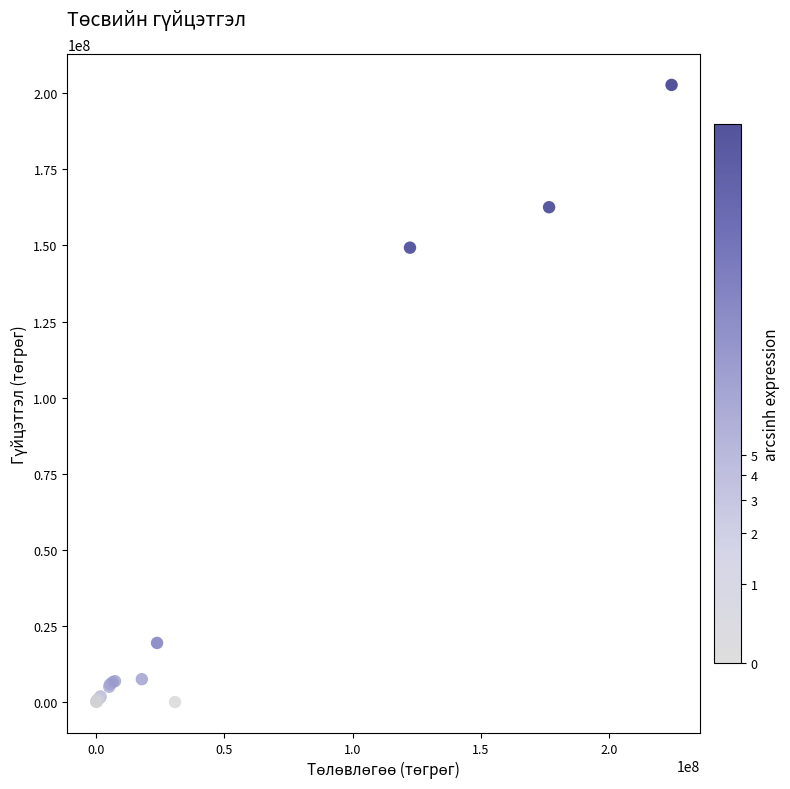

What Y value in the scatter plot is closest to 101372847?

149278198